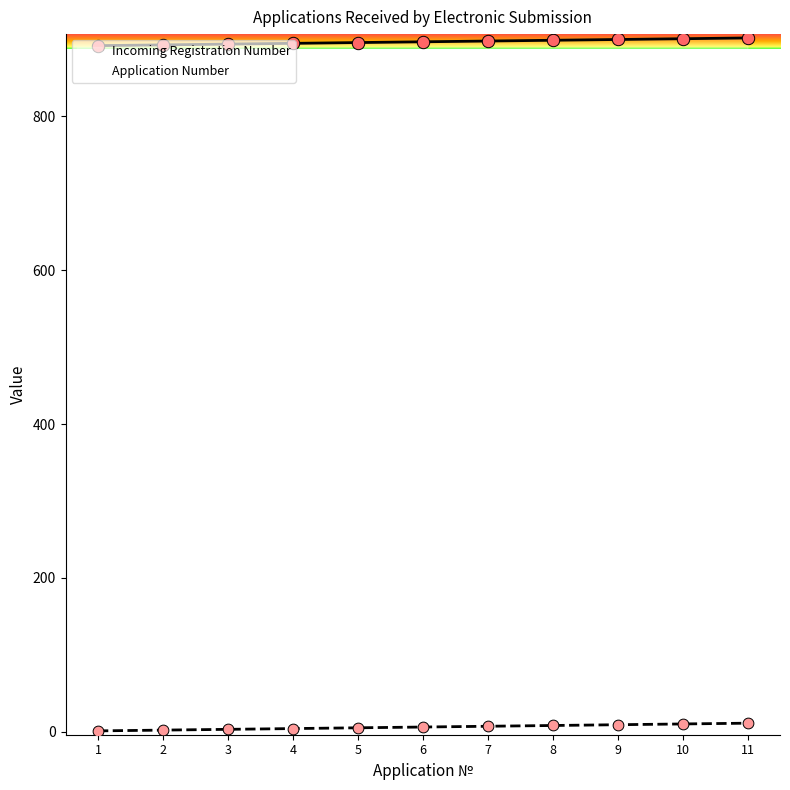

Which series reaches the maximum Y coordinate?

Incoming Registration Number